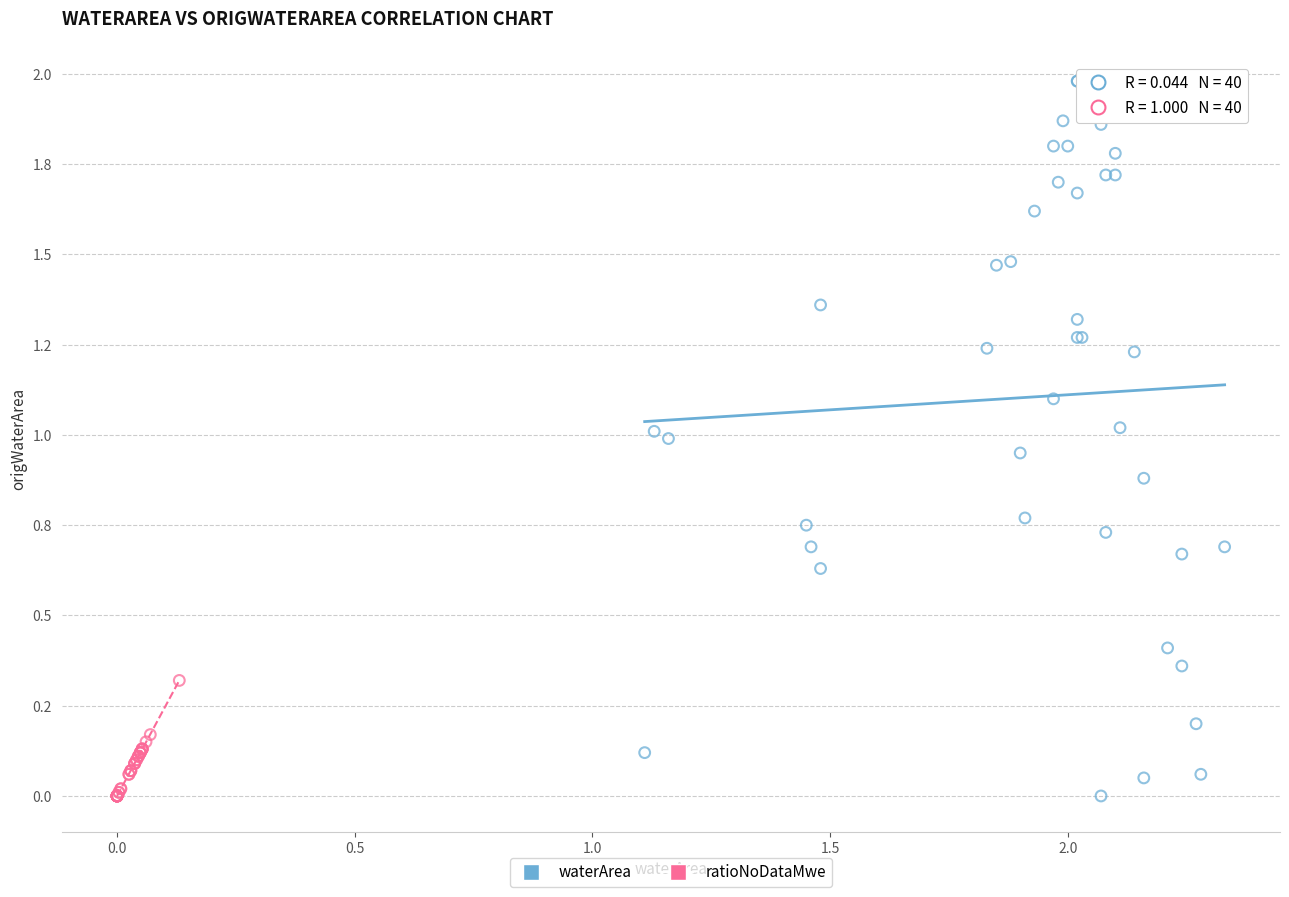

Which series has the widest spread of Y values?

waterArea